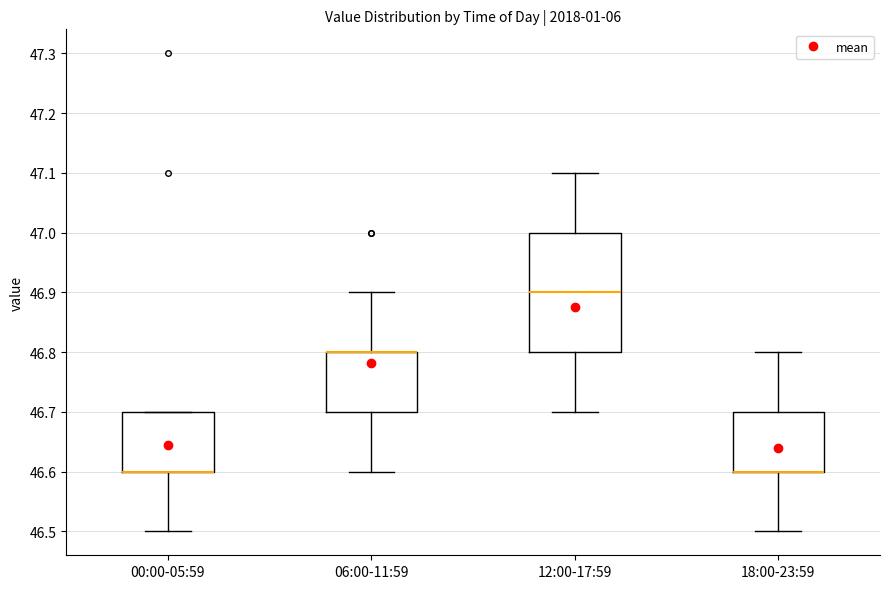

Comparing the boxes themselves (not the whiskers), which one is the tallest?

12:00-17:59